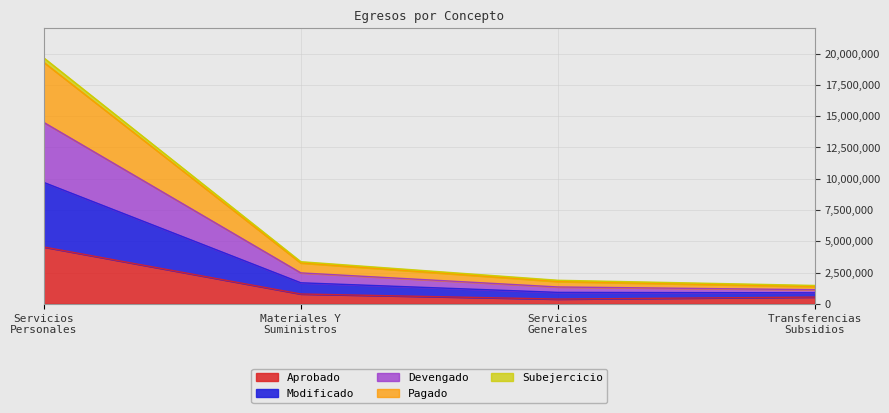

True or false: Subejercicio and Aprobado cross at least once.

False